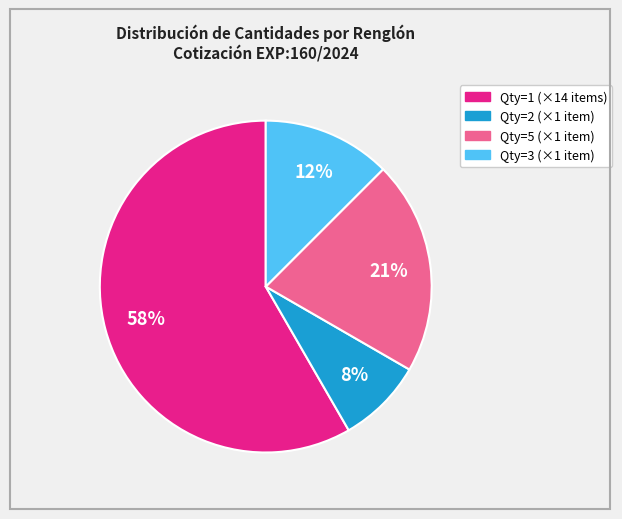

How many segments does this pie chart have?

4